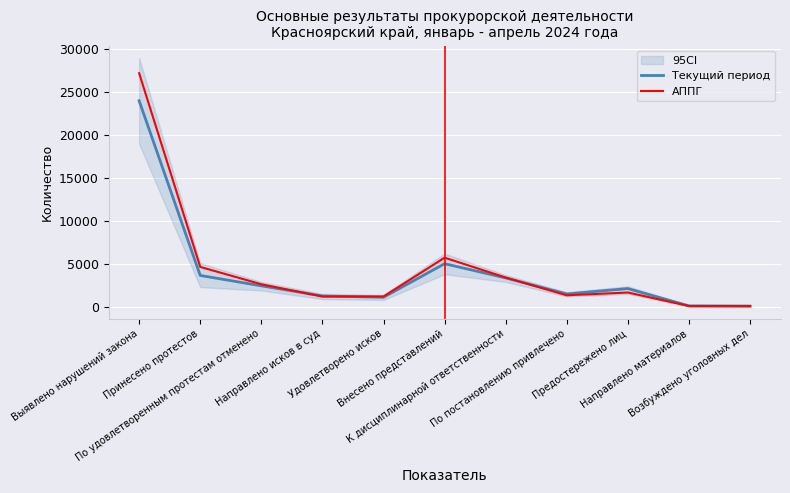

How many categories are shown in the chart?

11